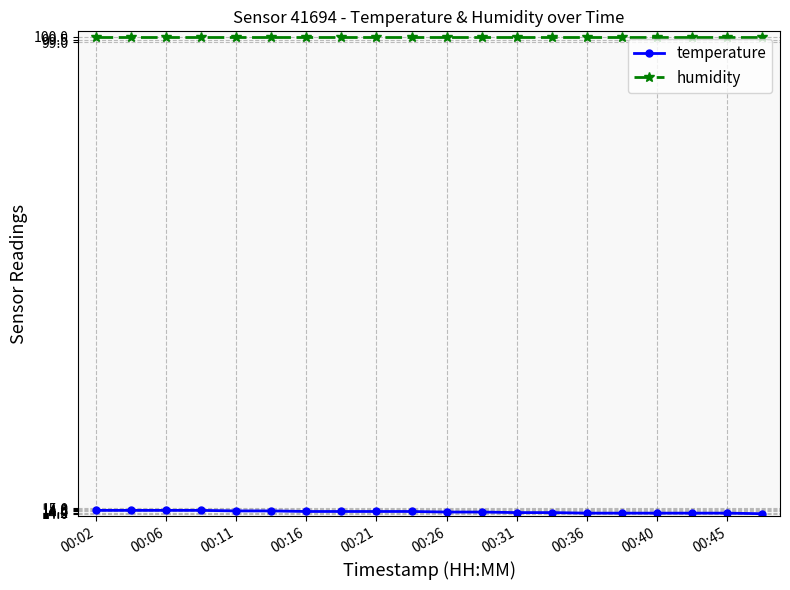

What is the smallest value displayed?

14.0